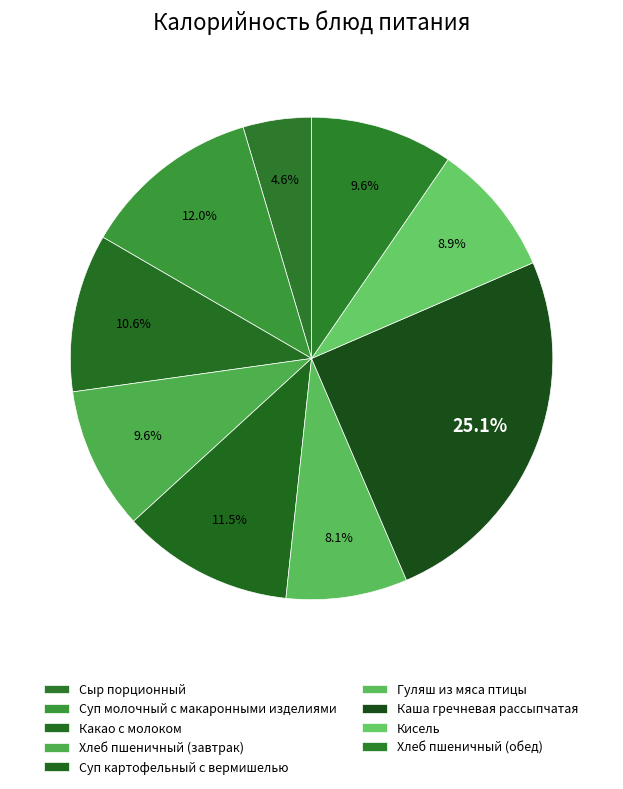

Which category has the biggest portion of the pie?

Каша гречневая рассыпчатая